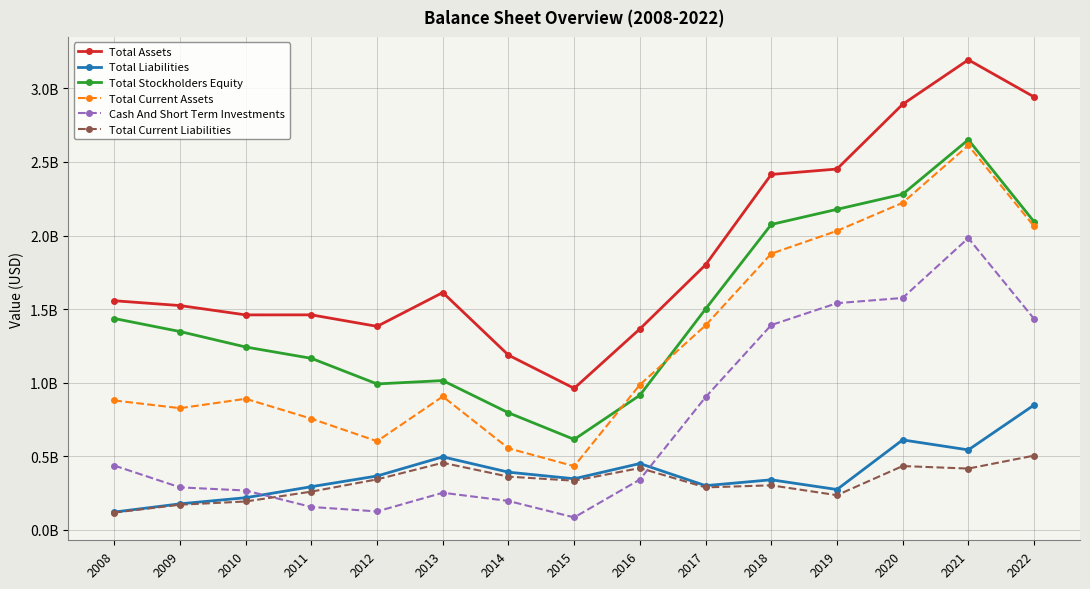

What is the value of the Total Liabilities point at the 4th from the left?

293343000